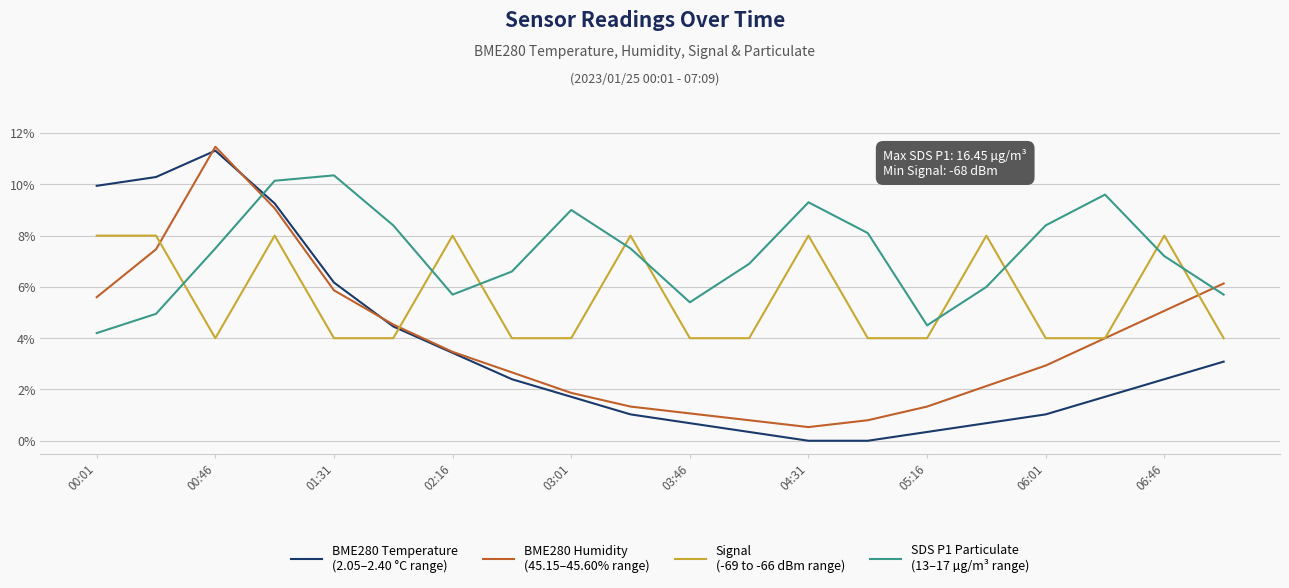

What is the maximum value shown in the chart?

11.5